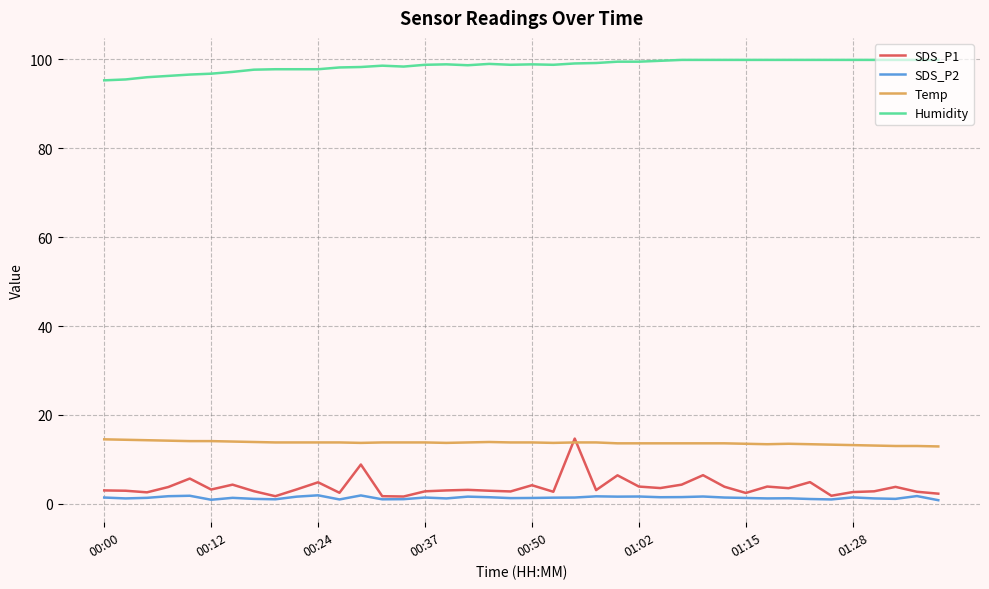

What is the maximum value for SDS_P1?

14.7